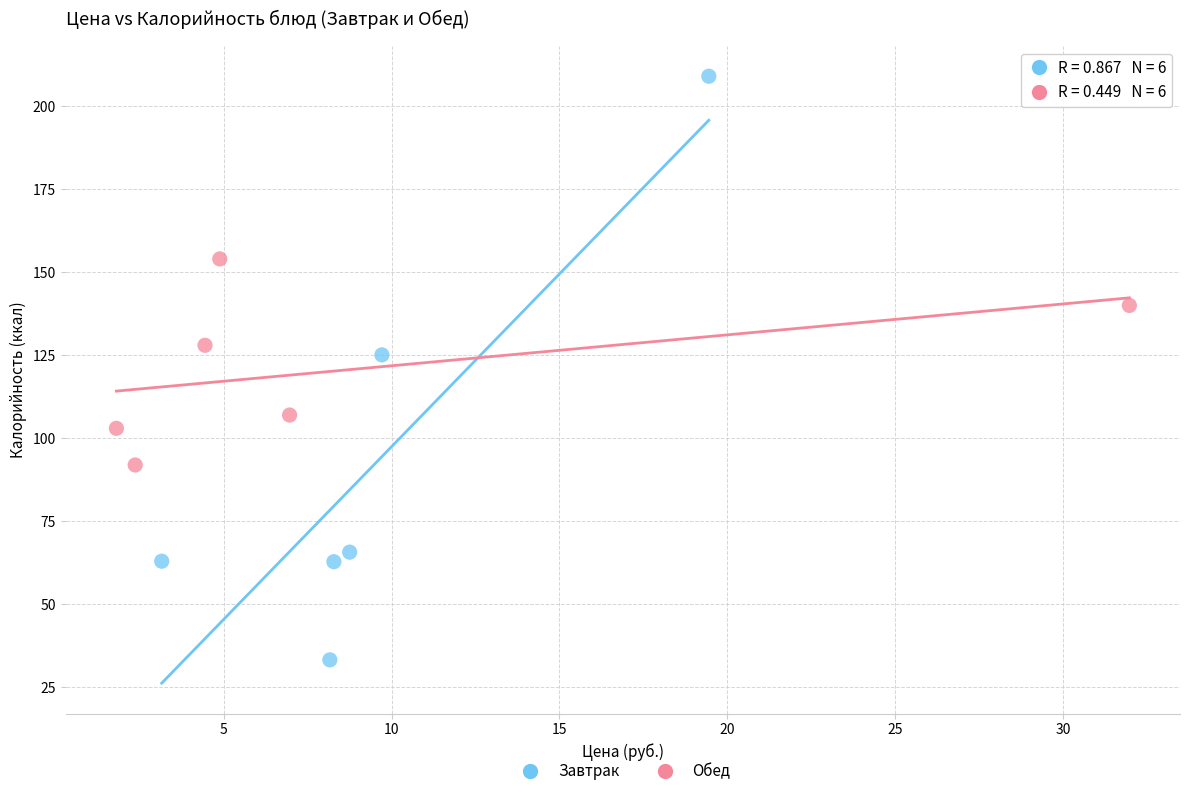

Which series contains the lowest Y value?

Завтрак